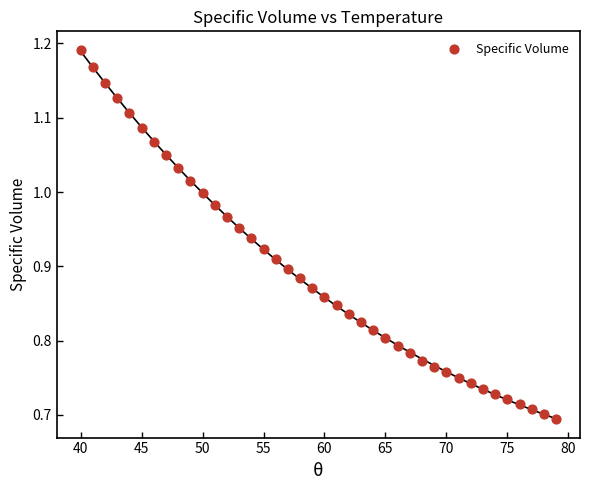

What is the range of Y values (max minus min)?

0.5